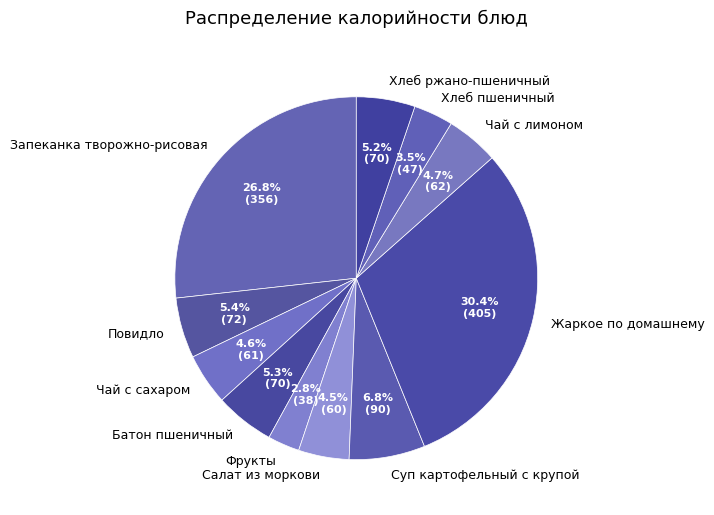

What is the ratio of the value at Повидло to the value at Чай с лимоном?

1.1